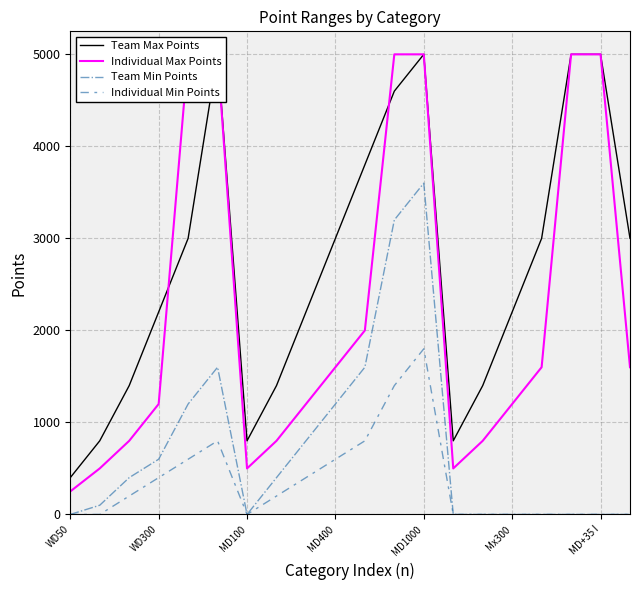

At which label does Individual Min Points reach its minimum?

WD50